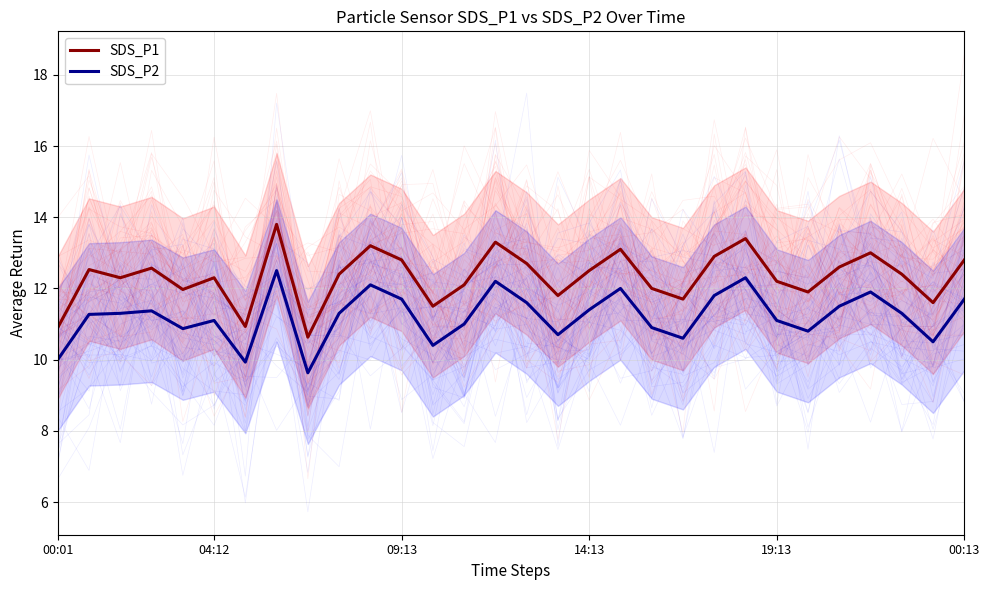

What is the maximum value shown in the chart?

13.8